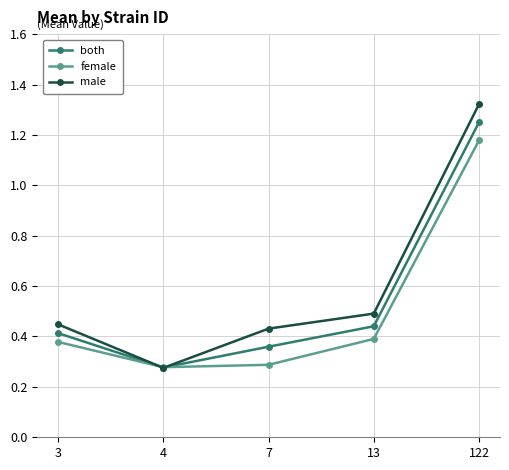

Which series has the largest range (max minus min)?

male